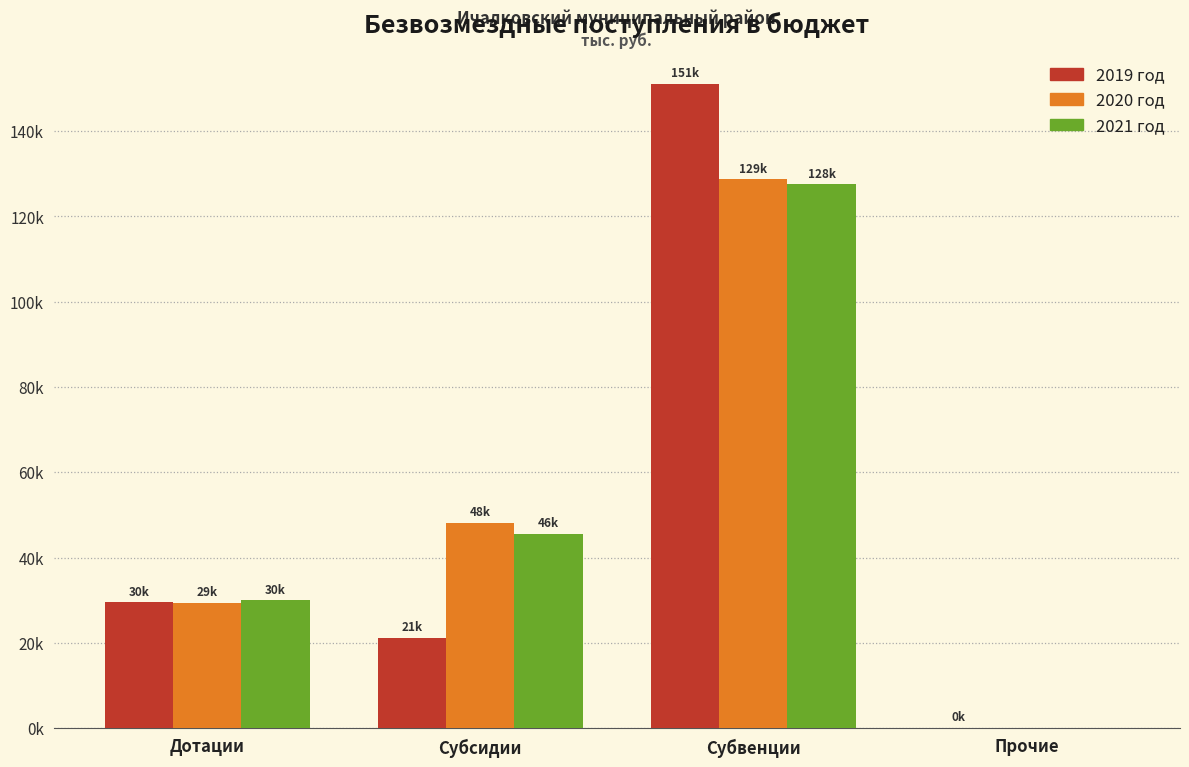

What are all the series names shown in the legend?

2019 год, 2020 год, 2021 год